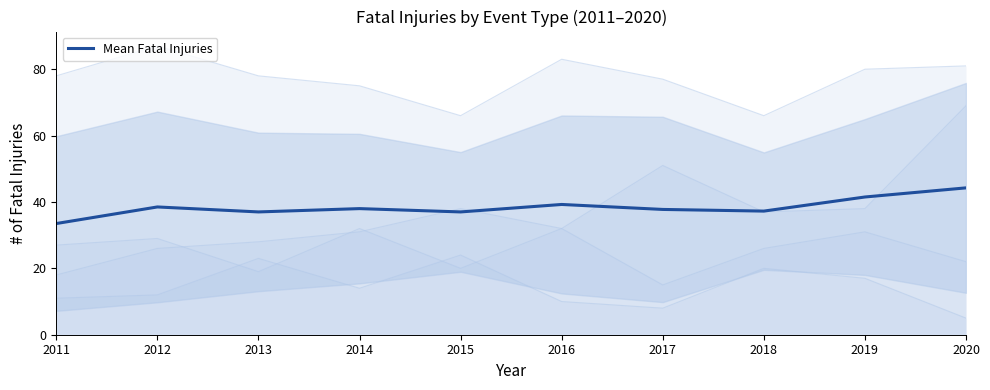

Reading right to left, transcribe all the data shown in this chart.

2020=44.2	2019=41.5	2018=37.2	2017=37.8	2016=39.2	2015=37.0	2014=38.0	2013=37.0	2012=38.5	2011=33.5